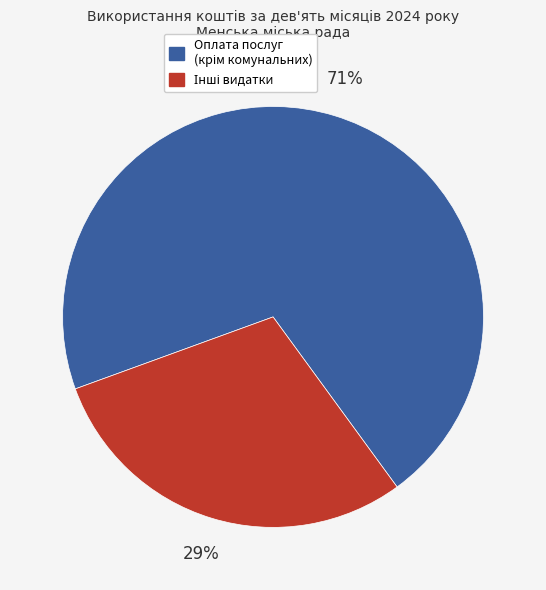

To the nearest percent, what is the average slice percentage?

50%